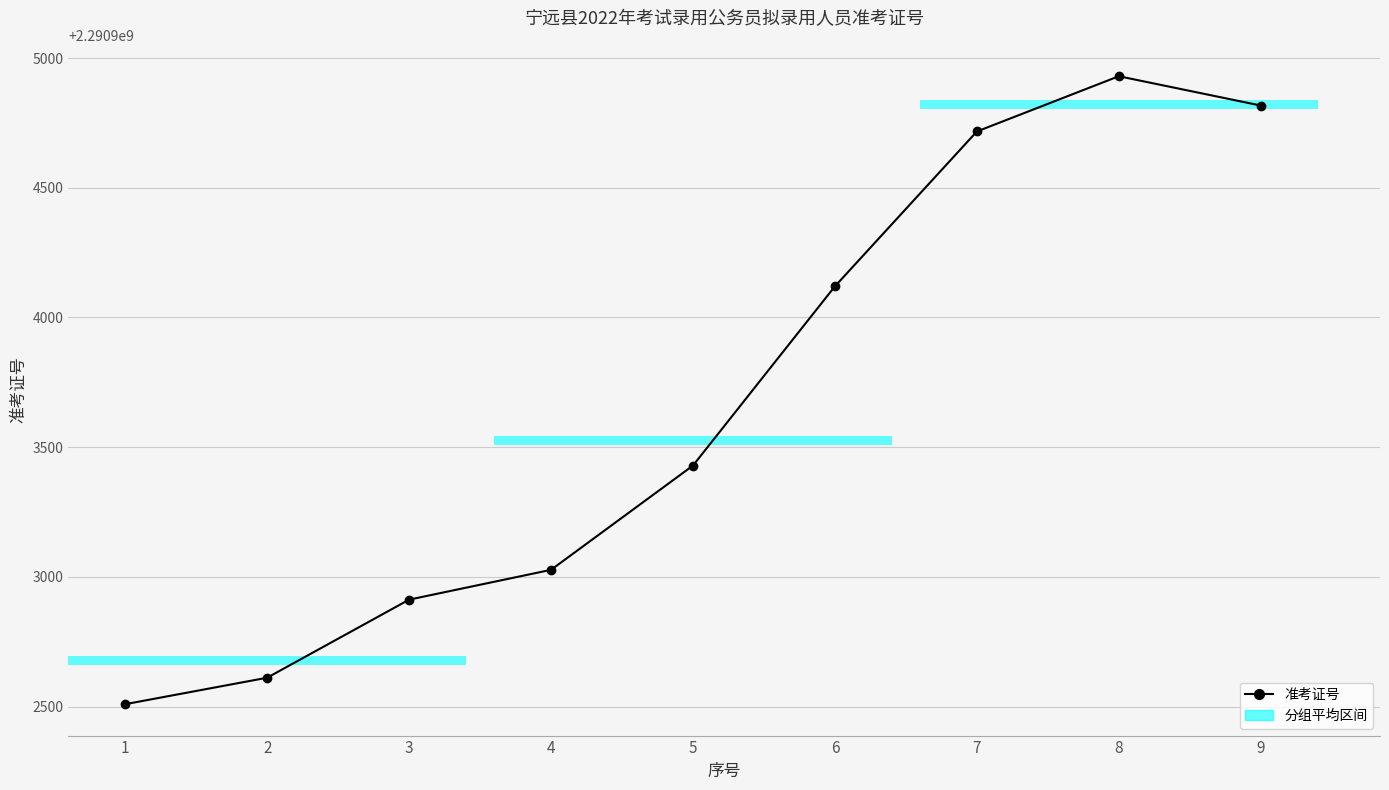

What is the value of the 7th bar from the left?

2290904717